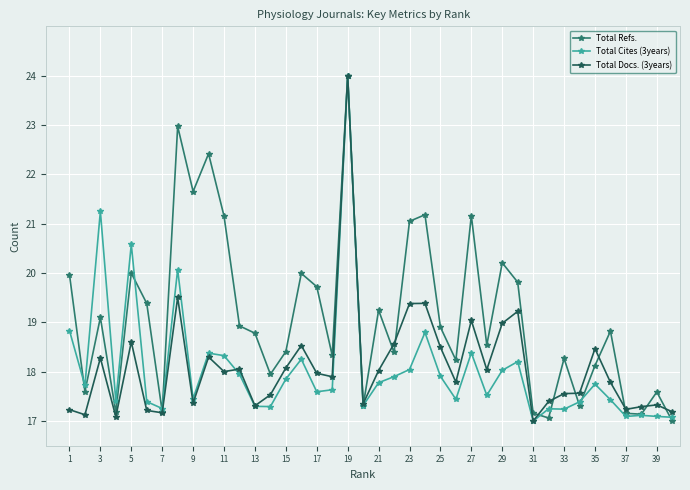

True or false: Total Cites (3years) has more than 0 interior local peaks.

True